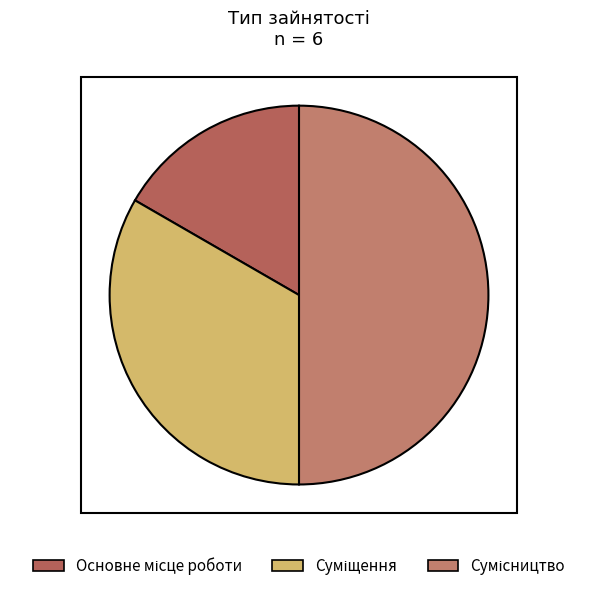

Does Суміщення account for over 50% of the chart?

No